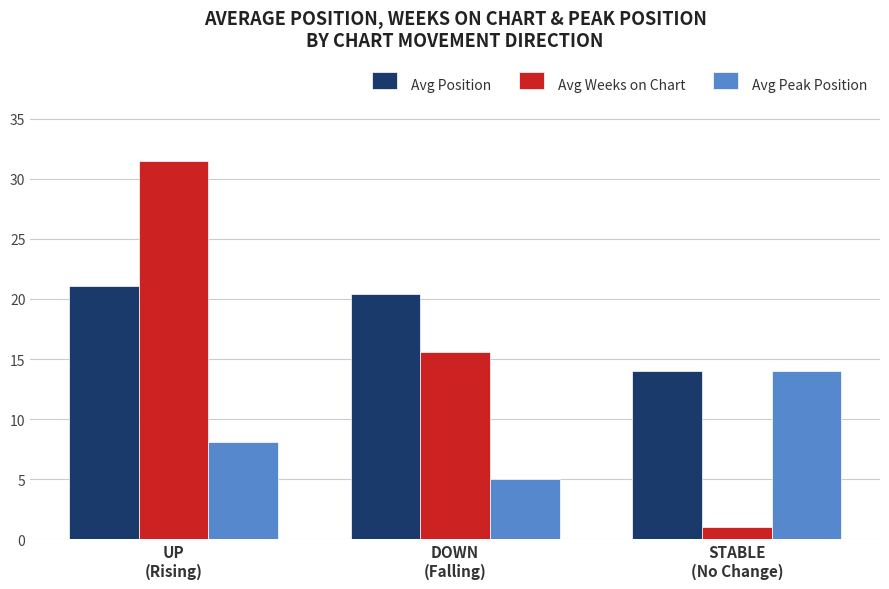

What position from the left is STABLE
(No Change)?

3